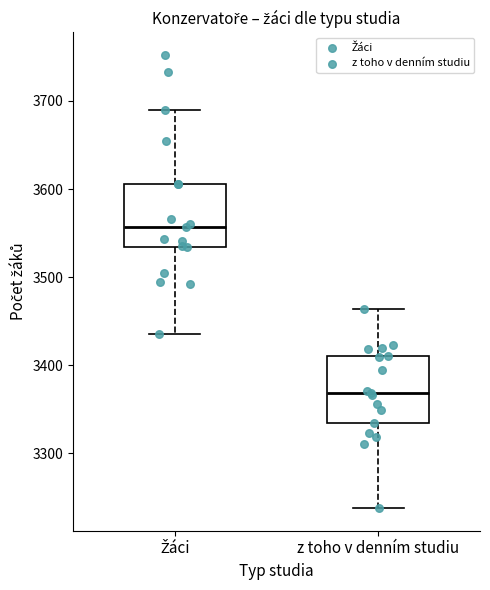

Reading left to right, transcribe this box plot: for each box, give where its median line is, the range the box spans, and where its two whiskers end, as read against the y-axis. The values are not printed on the chart, so give them approximately, as read against the axis.

Žáci: median 3560, box 3530 to 3610, whiskers 3440 to 3690
z toho v denním studiu: median 3370, box 3330 to 3410, whiskers 3240 to 3460